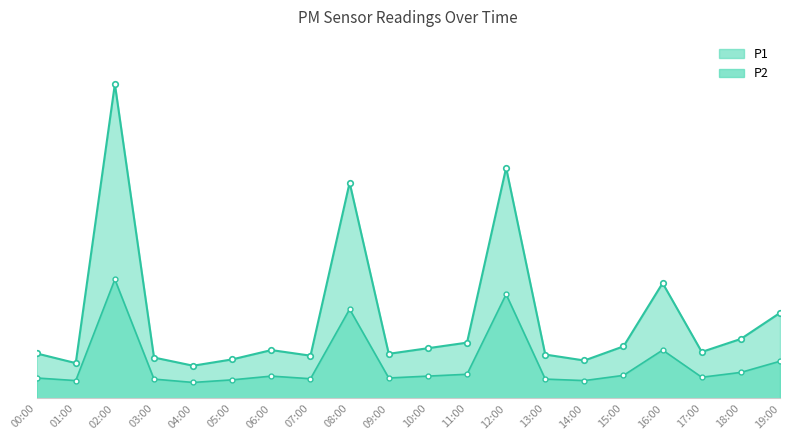

What is the difference between the second highest and minimum values in the P1 series?

5.3